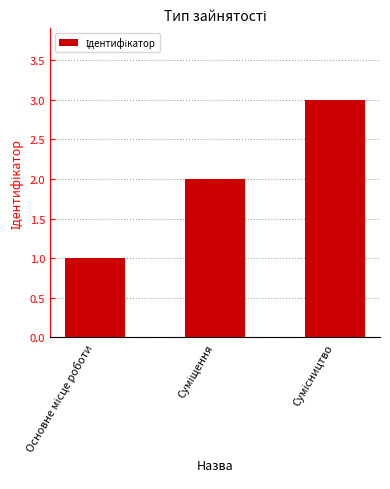

What is the greatest value displayed?

3